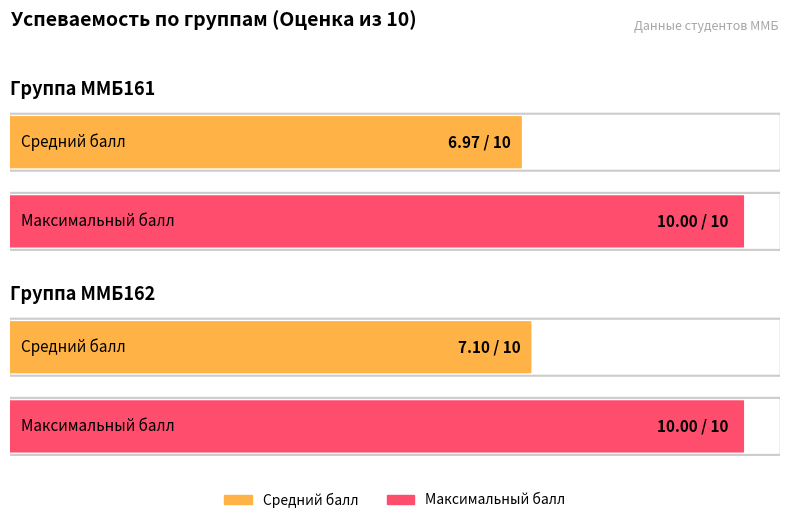

Is it true that Максимальный балл equals 16.6 at ММБ162?

False